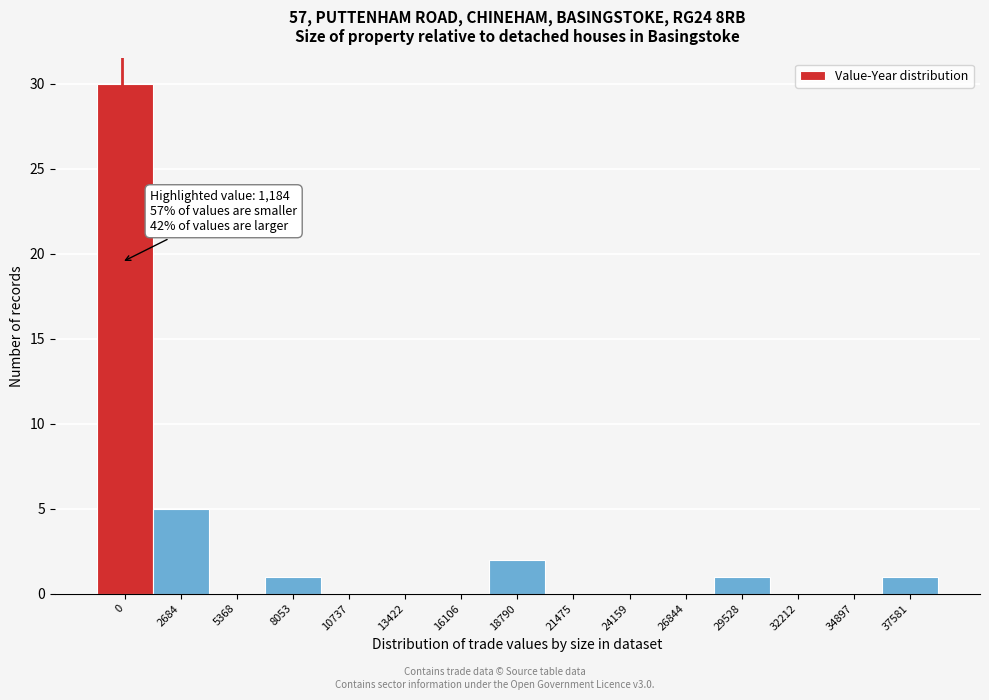

Reading right to left, extract all data points from this chart.

37581=1	34897=0	32212=0	29528=1	26844=0	24159=0	21475=0	18790=2	16106=0	13422=0	10737=0	8053=1	5368=0	2684=5	0=30